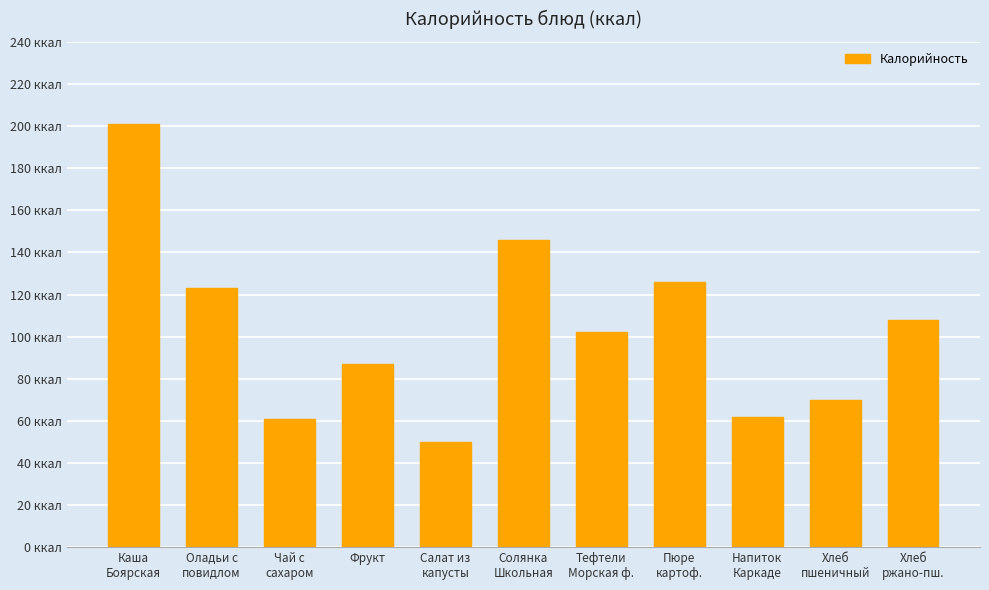

Rank the categories by value from highest to lowest.

Каша
Боярская, Солянка
Школьная, Пюре
картоф., Оладьи с
повидлом, Хлеб
ржано-пш., Тефтели
Морская ф., Фрукт, Хлеб
пшеничный, Напиток
Каркаде, Чай с
сахаром, Салат из
капусты